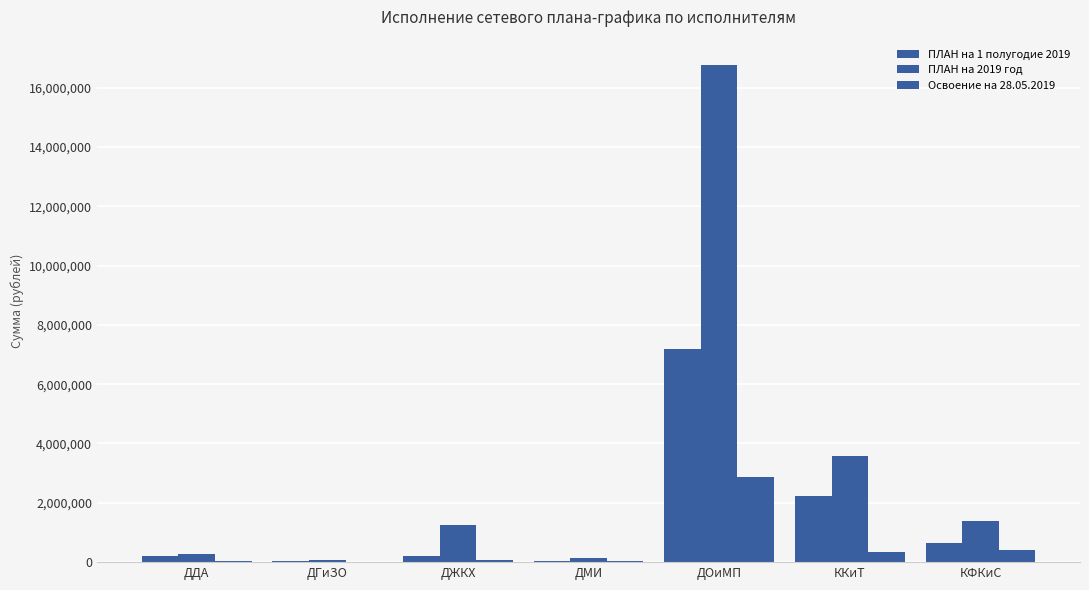

Which series has the largest total across all categories?

ПЛАН на 2019 год